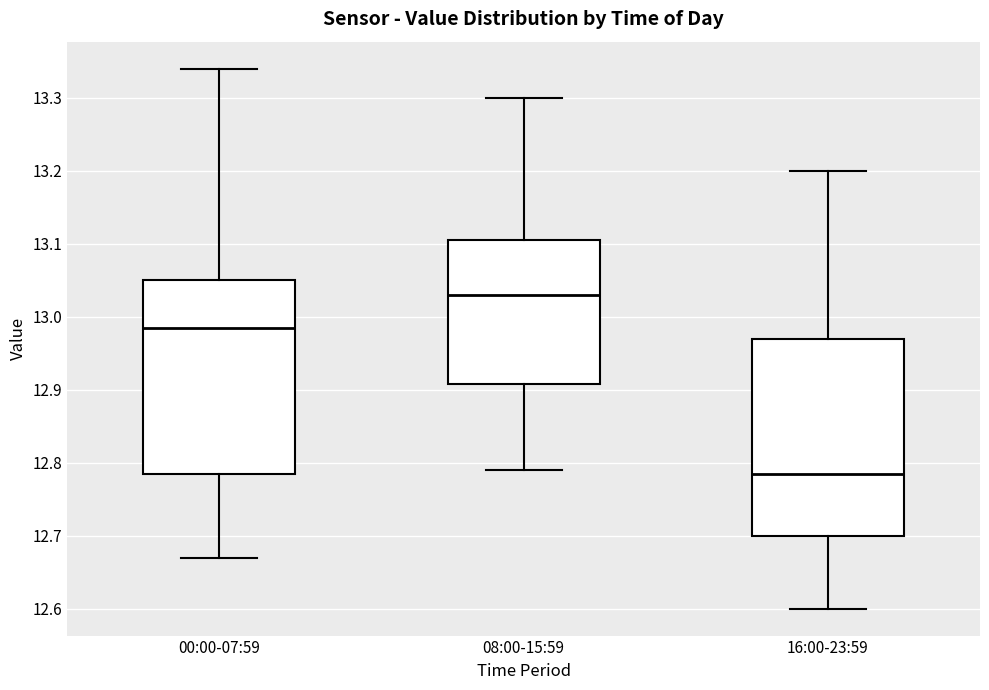

Reading left to right, read every box against the y-axis: the position of its median line, the range the box covers, and the ends of its whiskers. The values are not printed on the chart, so give them approximately, as read against the axis.

00:00-07:59: median 12.99, box 12.79 to 13.05, whiskers 12.67 to 13.34
08:00-15:59: median 13.03, box 12.91 to 13.11, whiskers 12.79 to 13.30
16:00-23:59: median 12.79, box 12.70 to 12.97, whiskers 12.60 to 13.20